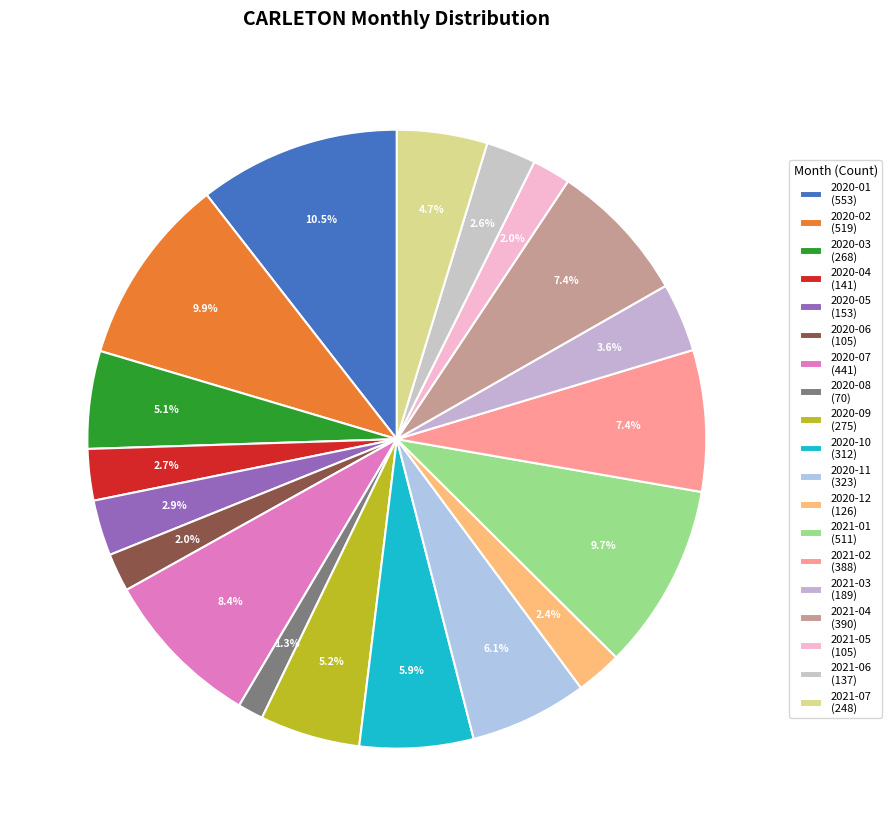

Rank the categories by value from lowest to highest.

2020-08, 2020-06, 2021-05, 2020-12, 2021-06, 2020-04, 2020-05, 2021-03, 2021-07, 2020-03, 2020-09, 2020-10, 2020-11, 2021-02, 2021-04, 2020-07, 2021-01, 2020-02, 2020-01